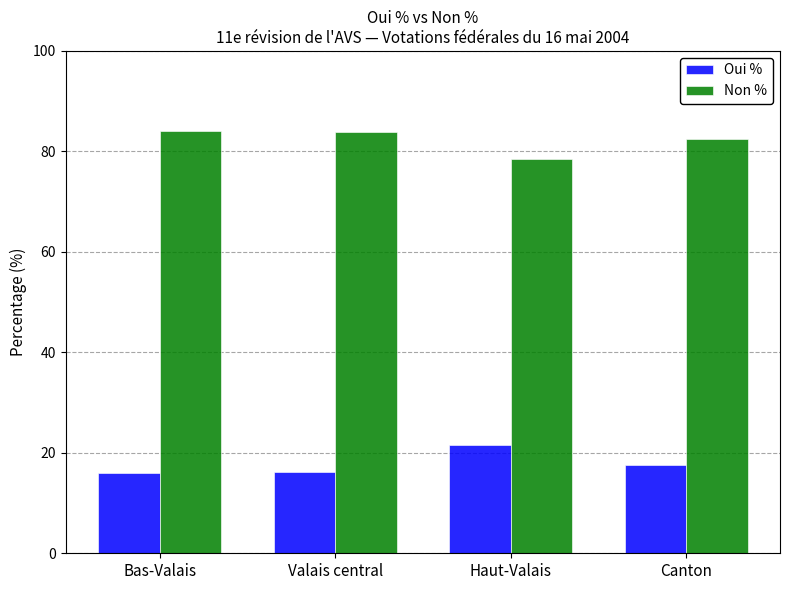

What is the spread (max minus min) of values at Canton?

64.8